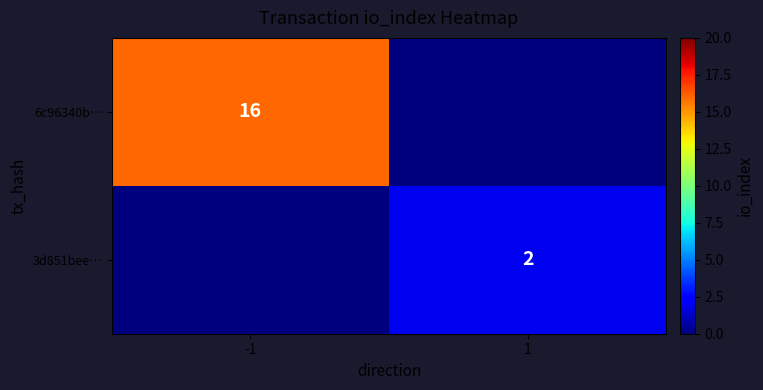

At which category is the sum across all series the highest?

-1